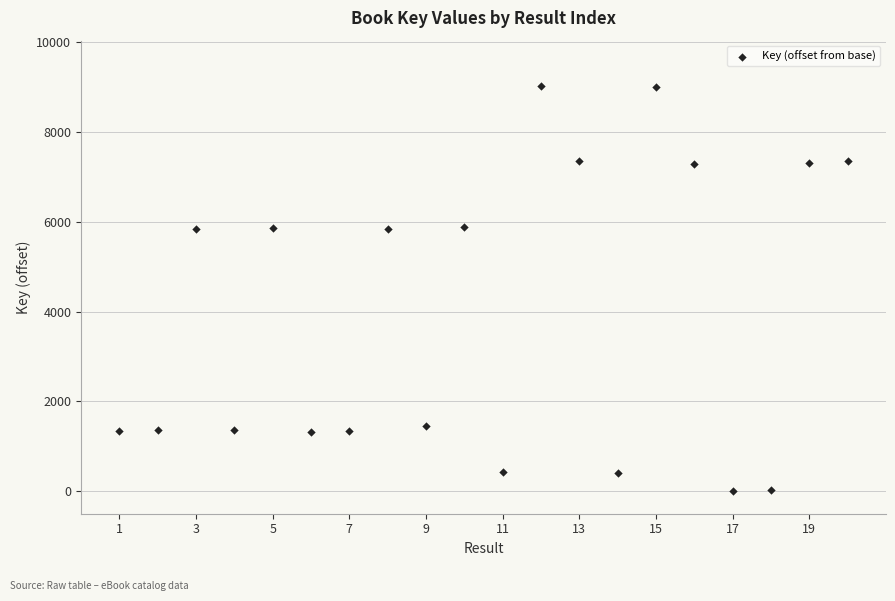

What is the range of Y values (max minus min)?

9029